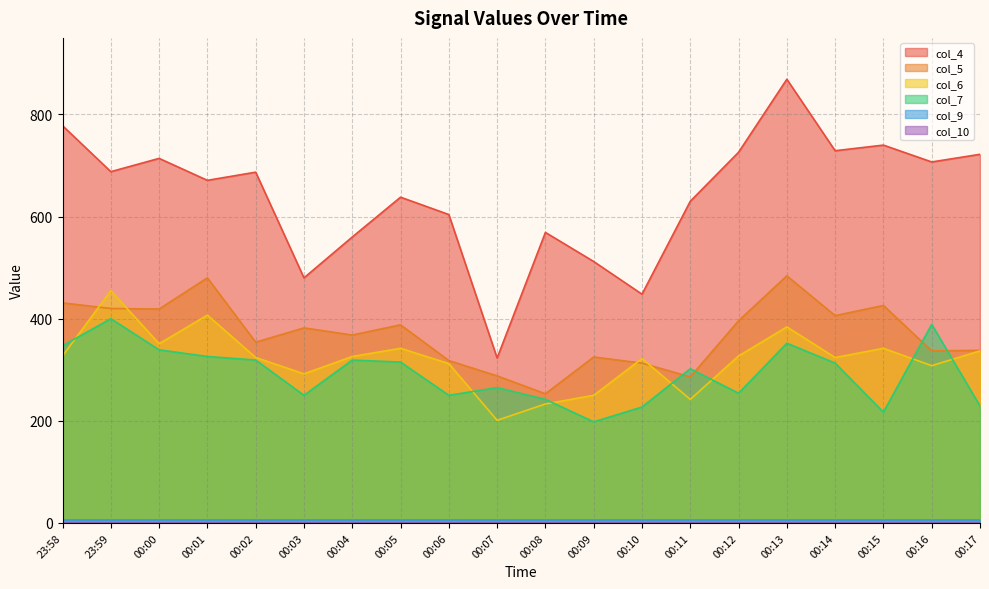

At which label does col_5 reach its minimum?

00:08